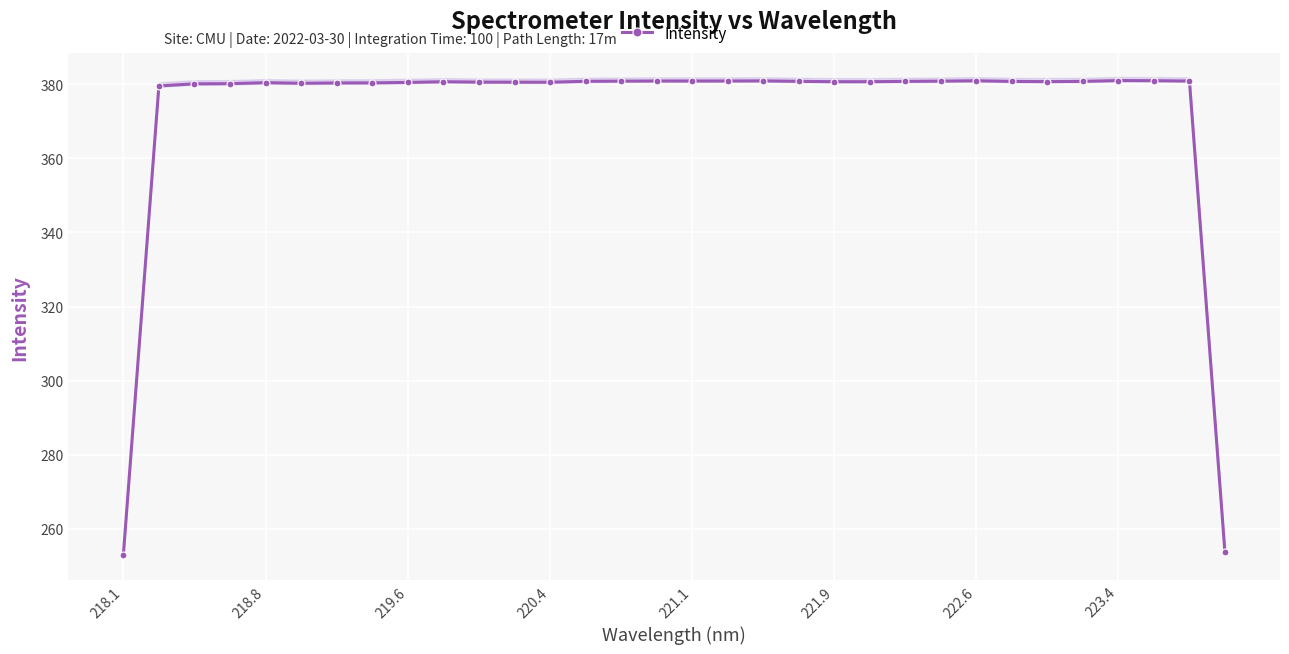

What is the value of the 10th point from the left?

380.6